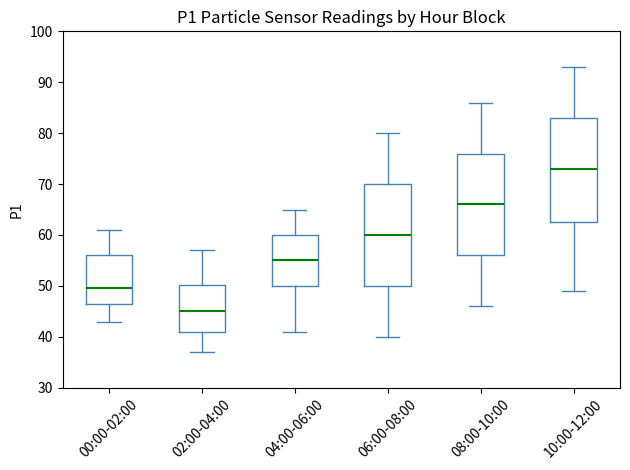

Reading left to right, transcribe this box plot: for each box, give where its median line is, the range the box spans, and where its two whiskers end, as read against the y-axis. The values are not printed on the chart, so give them approximately, as read against the axis.

00:00-02:00: median 50, box 47 to 56, whiskers 43 to 61
02:00-04:00: median 45, box 41 to 50, whiskers 37 to 57
04:00-06:00: median 55, box 50 to 60, whiskers 41 to 65
06:00-08:00: median 60, box 50 to 70, whiskers 40 to 80
08:00-10:00: median 66, box 56 to 76, whiskers 46 to 86
10:00-12:00: median 73, box 63 to 83, whiskers 49 to 93